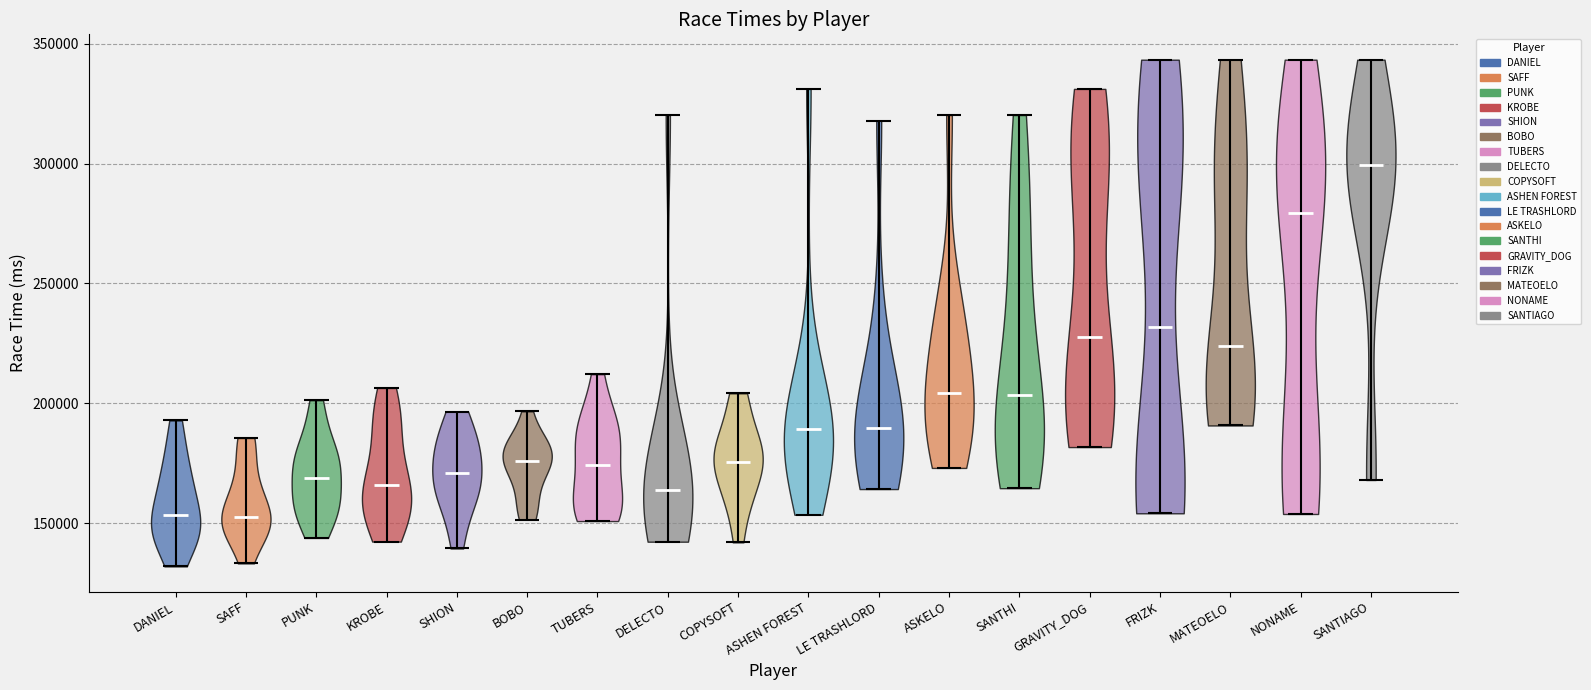

What is the highest point the violin for SANTHI reaches on the y-axis? The values are not printed on the chart, so give them approximately, as read against the axis.

320000